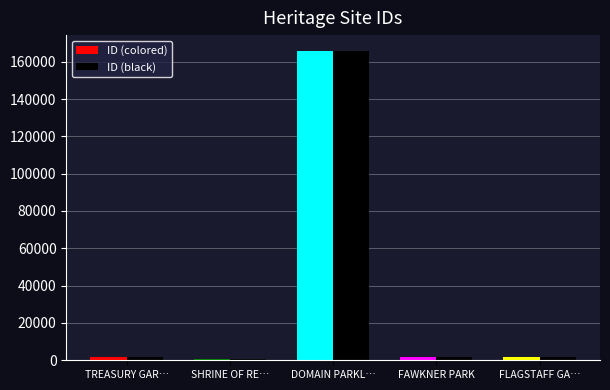

What is the total value across all series at FAWKNER PARK?

3906